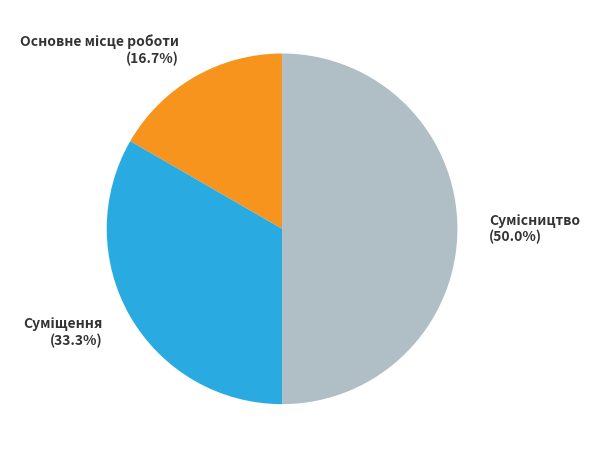

To the nearest percent, what portion does Основне місце роботи represent?

17%